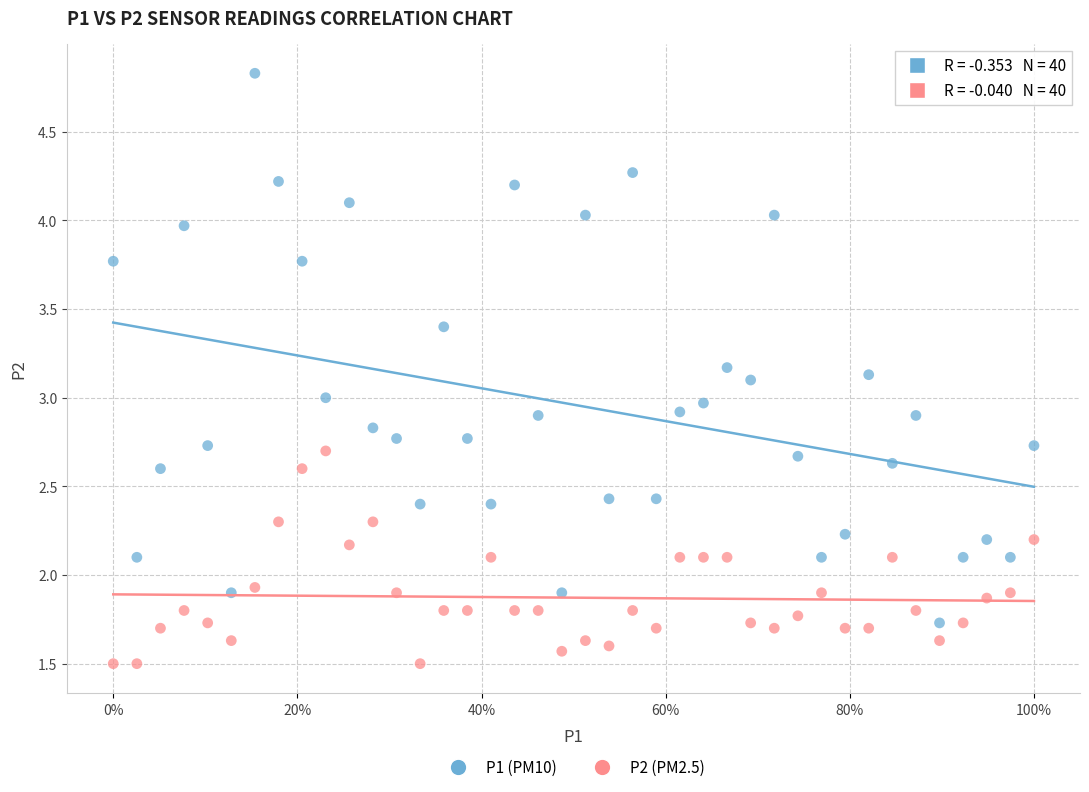

Across all data points, what is the range of Y values (max minus min)?

3.3